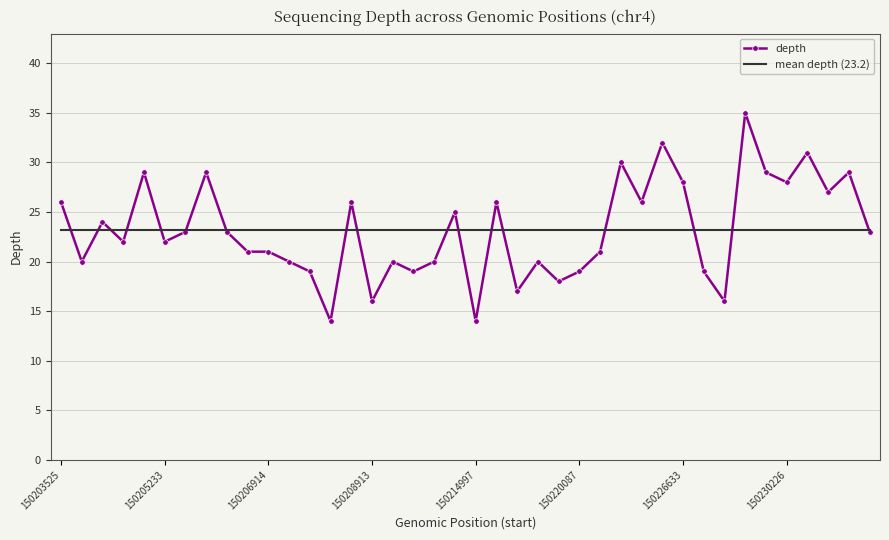

What are all the series names shown in the legend?

depth, mean depth (23.2)